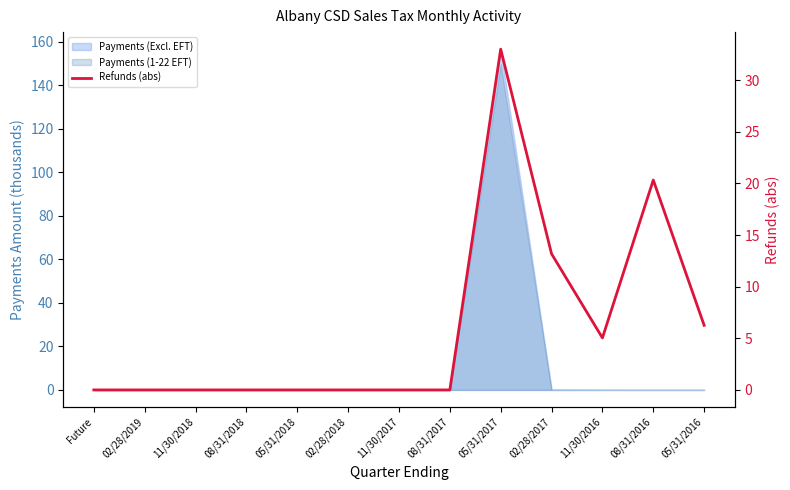

Is it true that the value at 08/31/2018 is 20.9?

False